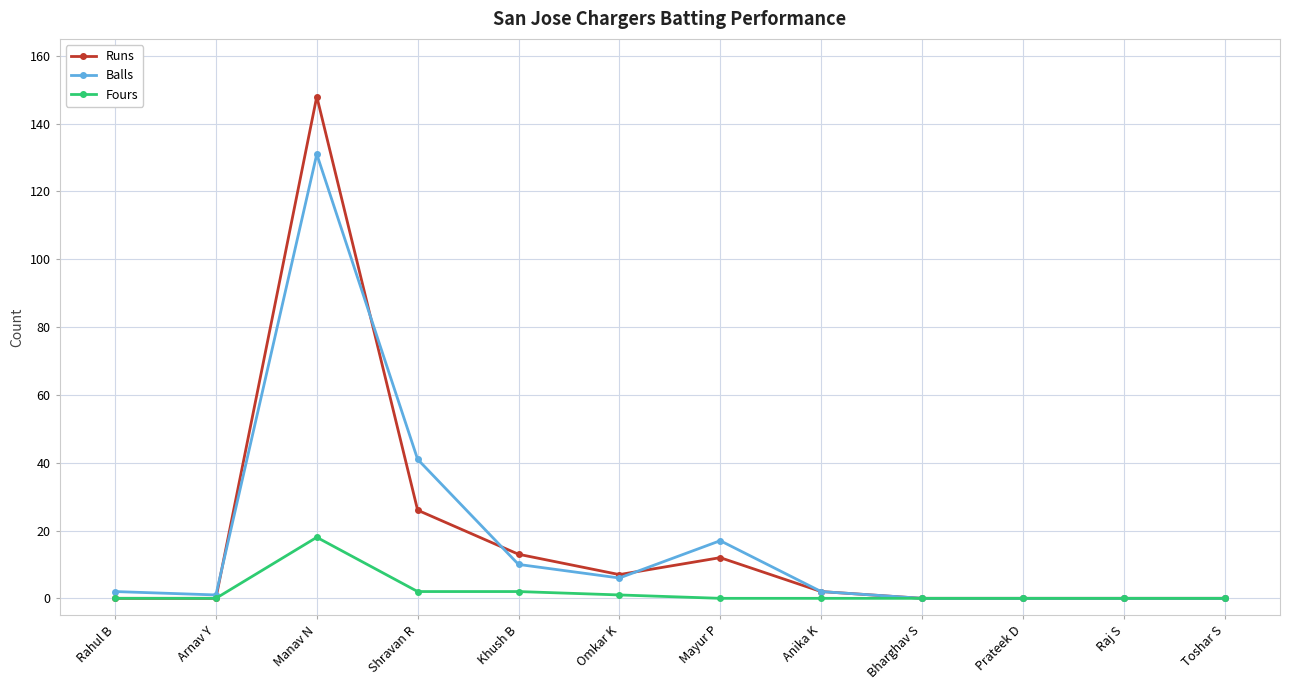

What is the highest value of the Fours series?

18